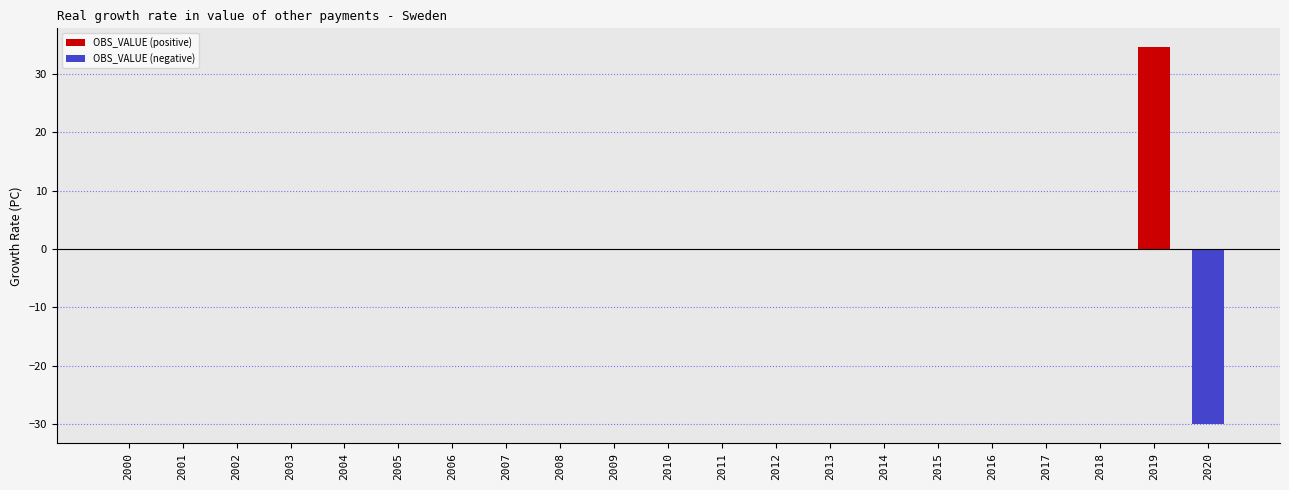

What is the sum of all values?

4.5